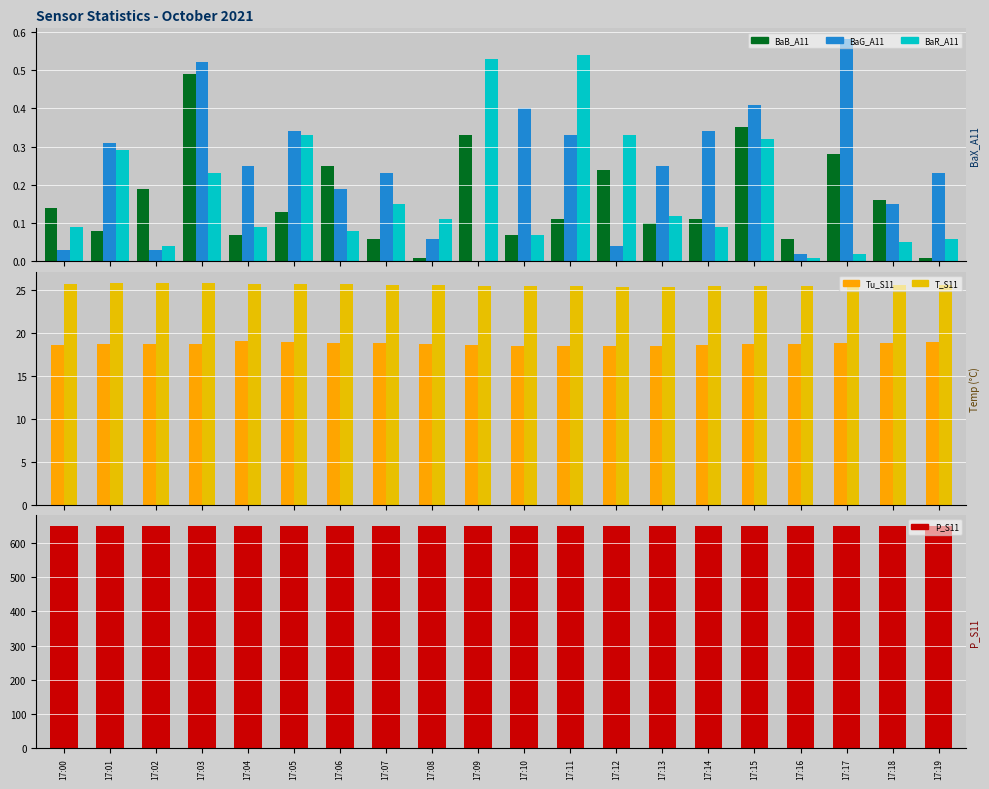

True or false: BaB_A11 has a value of 0.0 at 17:19.

True